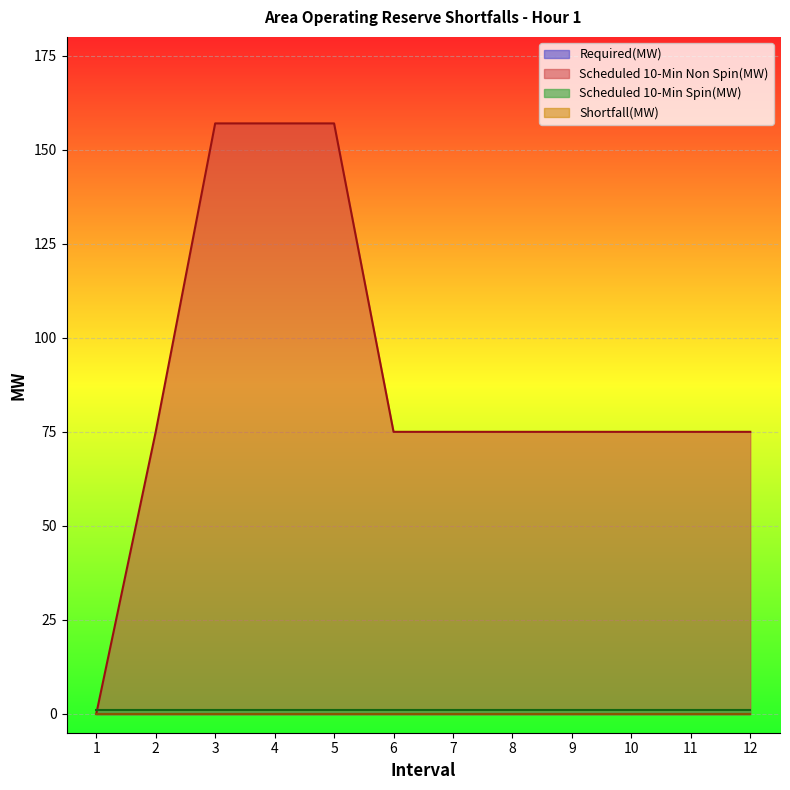

At which category does the chart reach its peak across all series?

3